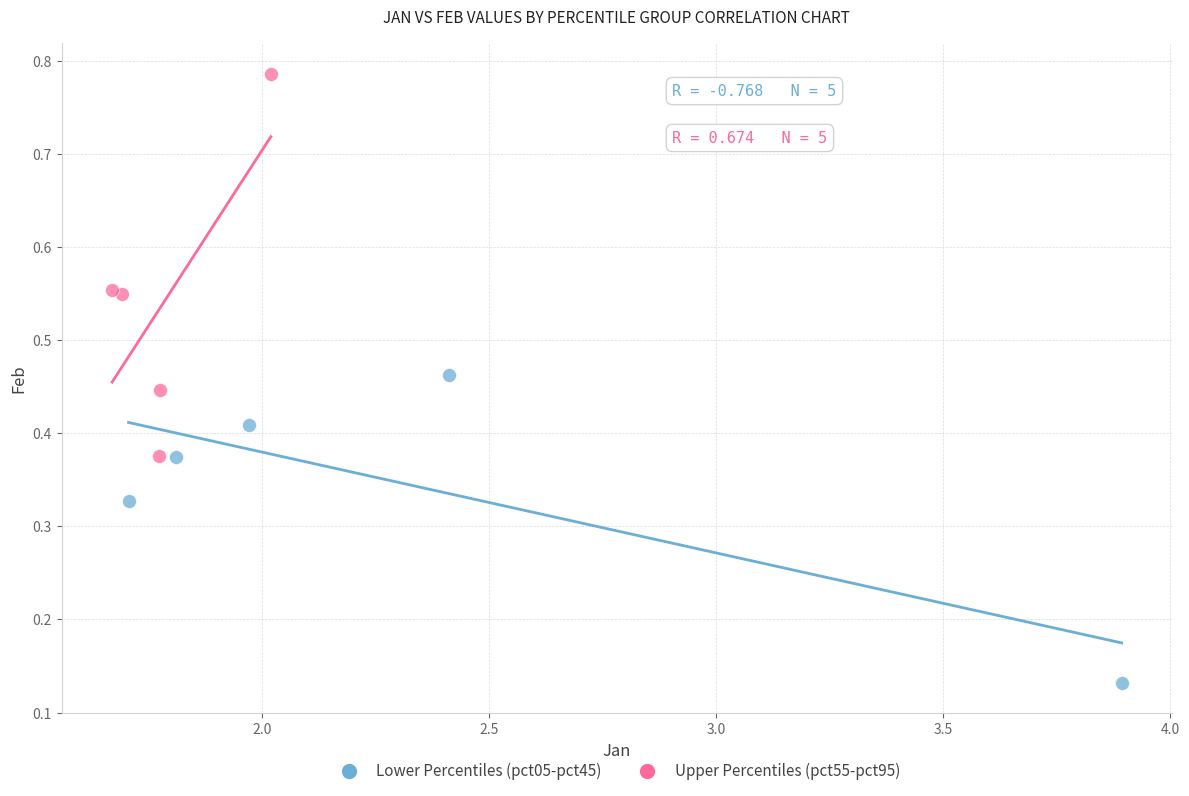

Which series has the widest spread of Y values?

Upper Percentiles (pct55-pct95)